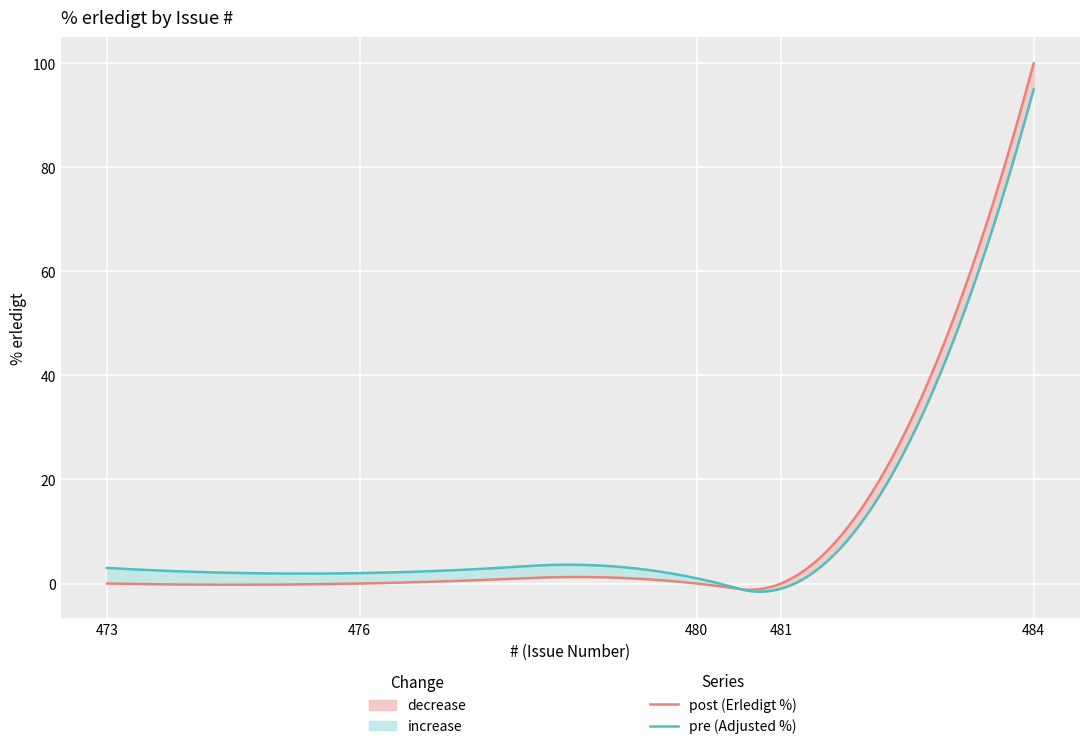

Which has a higher value, 480 or 484?

484